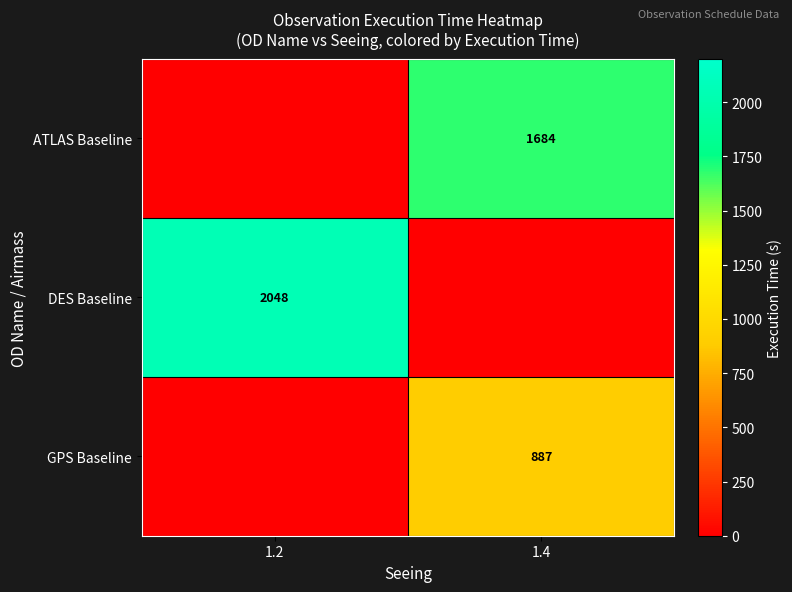

Is it true that GPS Baseline equals 615 at 1.4?

False